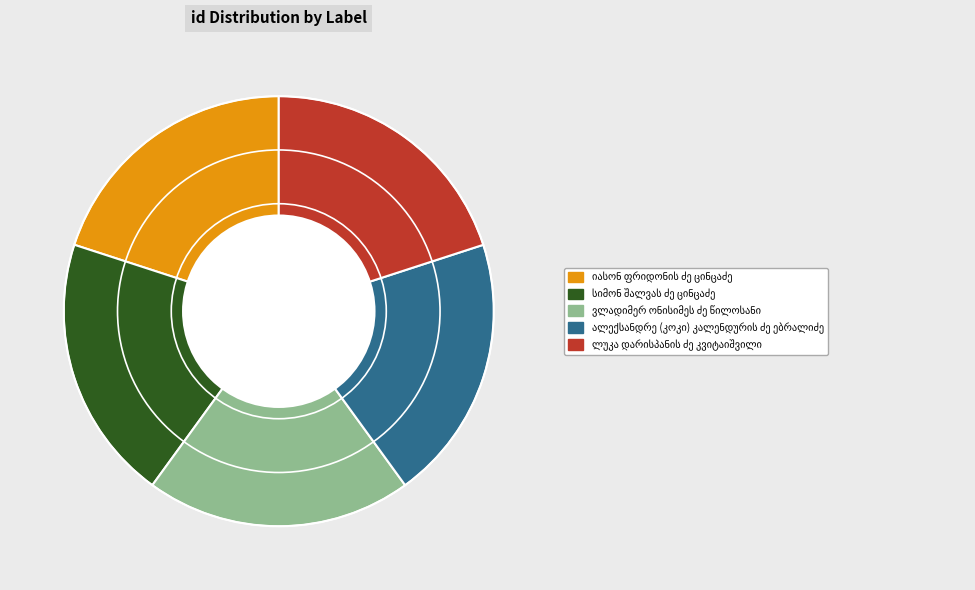

Is there any slice that represents more than half of the pie?

No